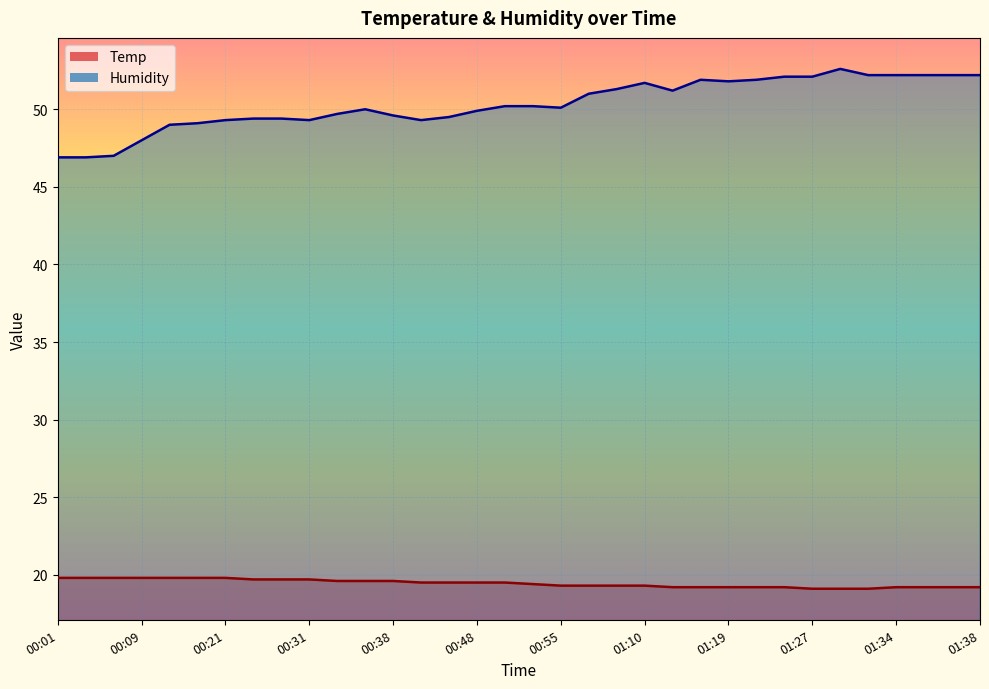

Reading left to right, transcribe all the data shown in this chart.

Temp: 19.8	19.8	19.8	19.8	19.8	19.8	19.8	19.7	19.7	19.7	19.6	19.6	19.6	19.5	19.5	19.5	19.5	19.4	19.3	19.3	19.3	19.3	19.2	19.2	19.2	19.2	19.2	19.1	19.1	19.1	19.2	19.2	19.2	19.2
Humidity: 46.9	46.9	47.0	48.0	49.0	49.1	49.3	49.4	49.4	49.3	49.7	50.0	49.6	49.3	49.5	49.9	50.2	50.2	50.1	51.0	51.3	51.7	51.2	51.9	51.8	51.9	52.1	52.1	52.6	52.2	52.2	52.2	52.2	52.2